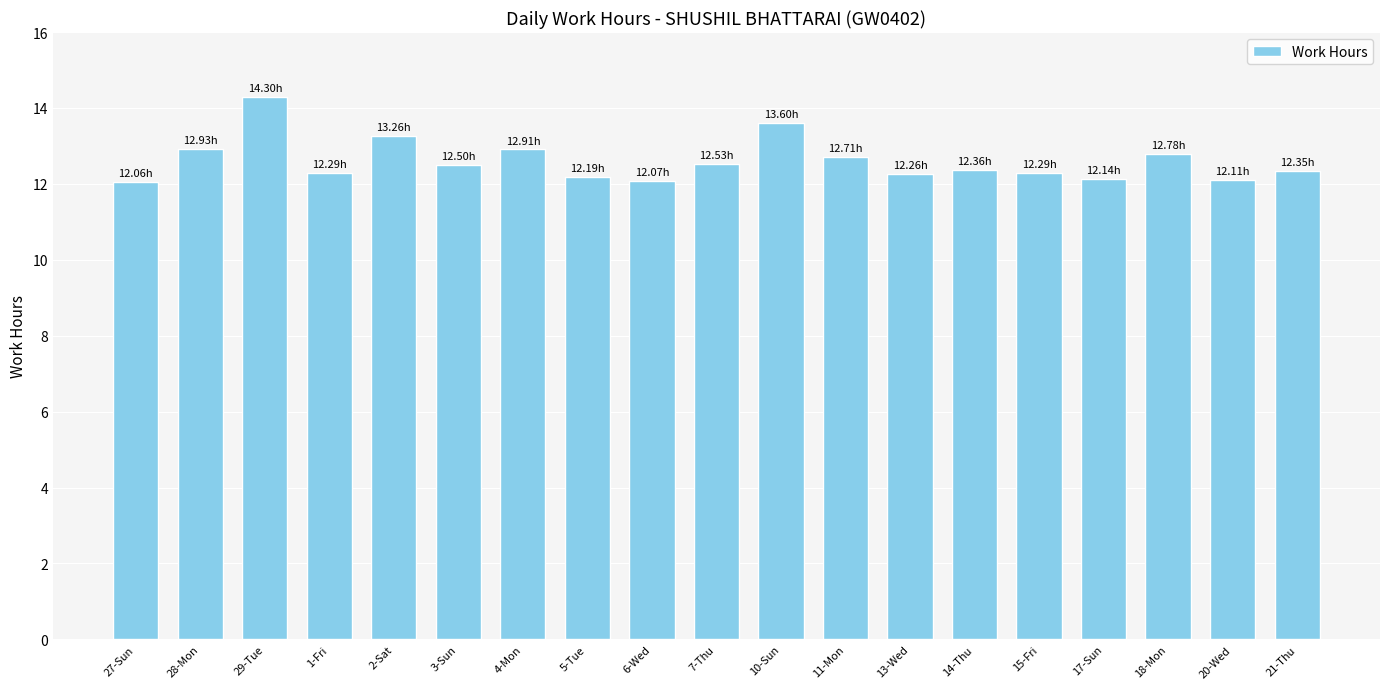

How many categories are shown in the chart?

19